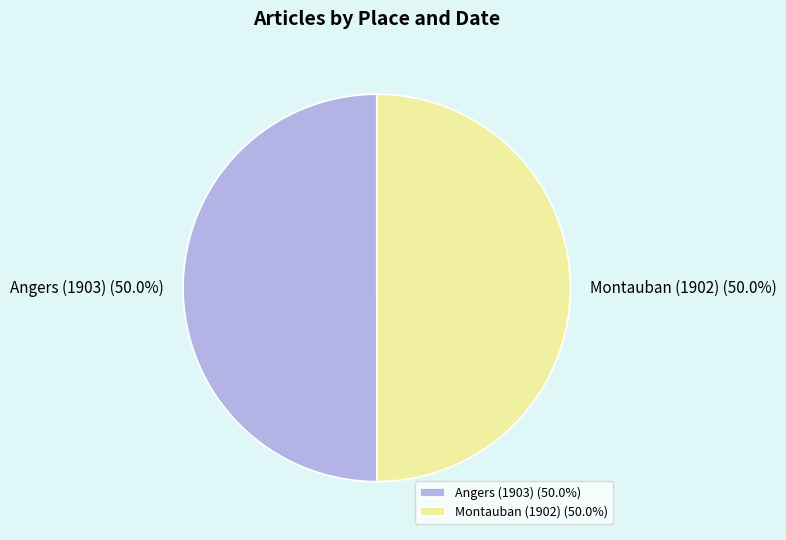

To the nearest percent, what is the combined percentage of Angers (1903) and Montauban (1902)?

100%